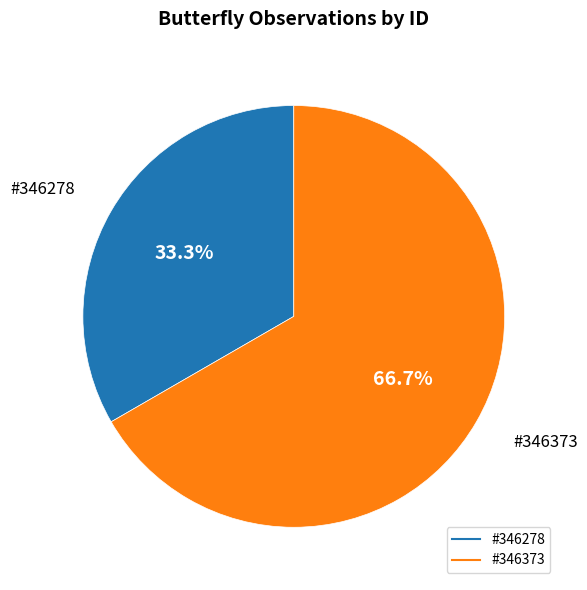

Does any single category account for the majority?

Yes